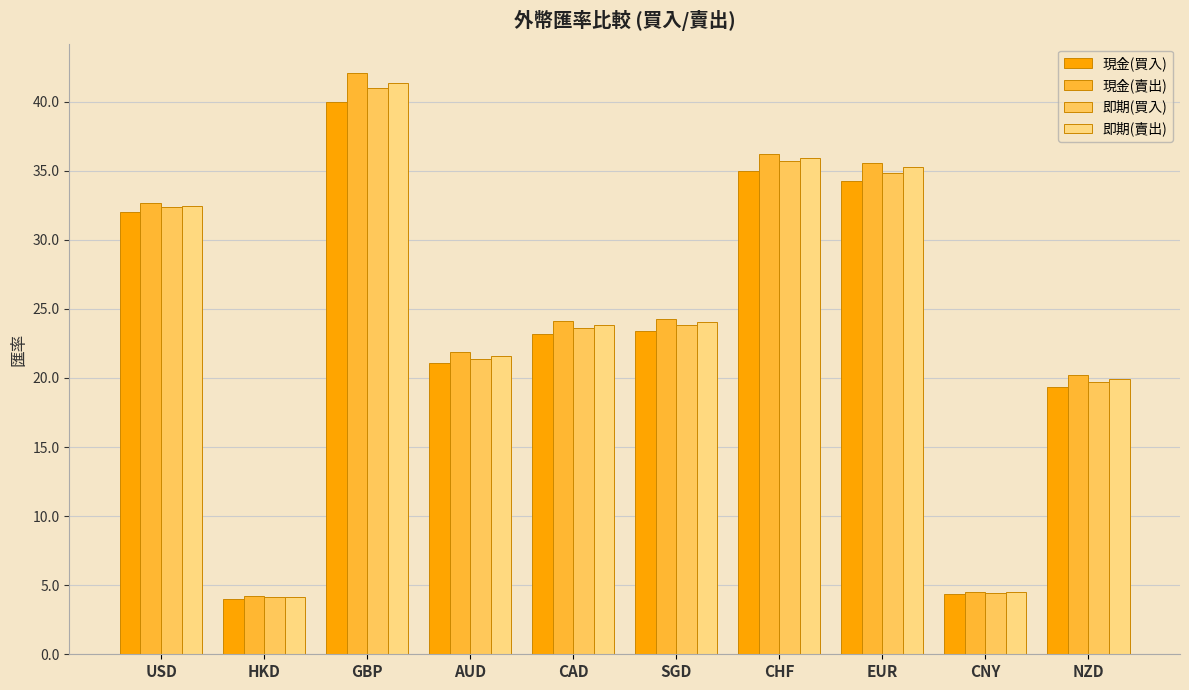

How many bars are there in each group?

4